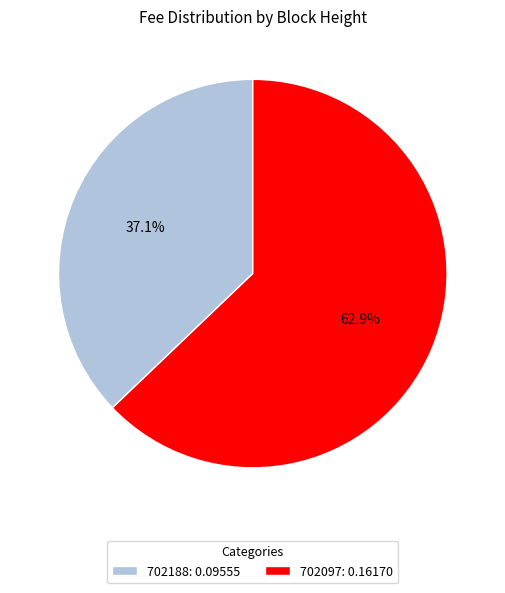

How many segments does this pie chart have?

2